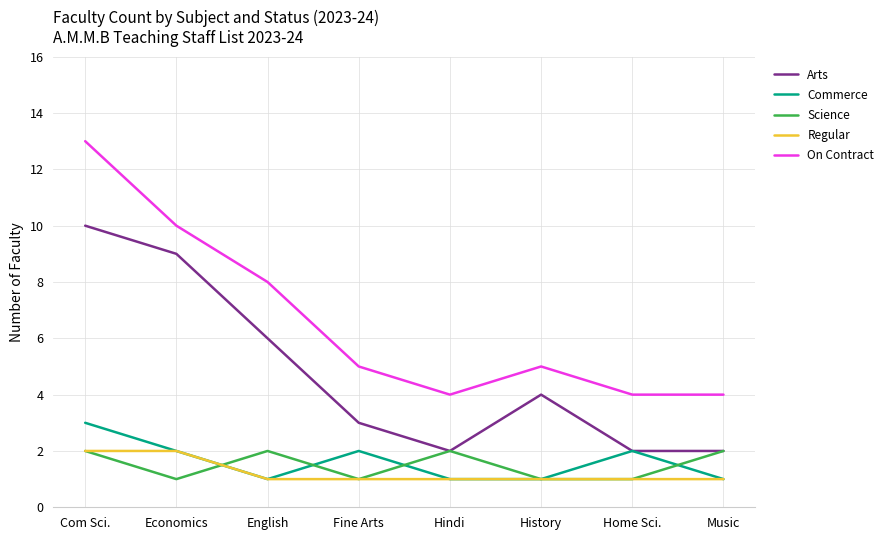

The value of Arts at Home Sci. is 2. True or false?

True